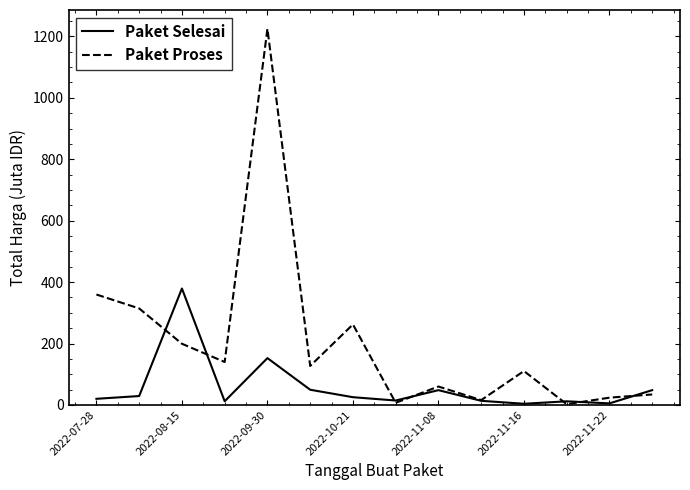

Which series has the largest range (max minus min)?

Paket Proses